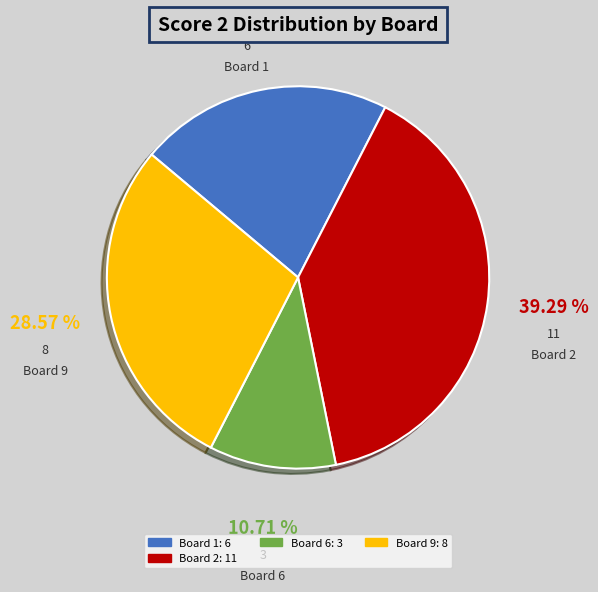

How many slices are in this pie chart?

4